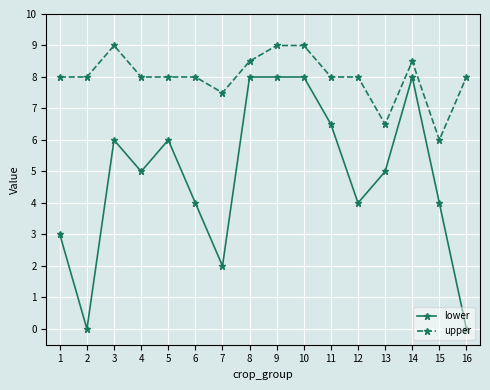

What is the average value of the lower series?

4.8